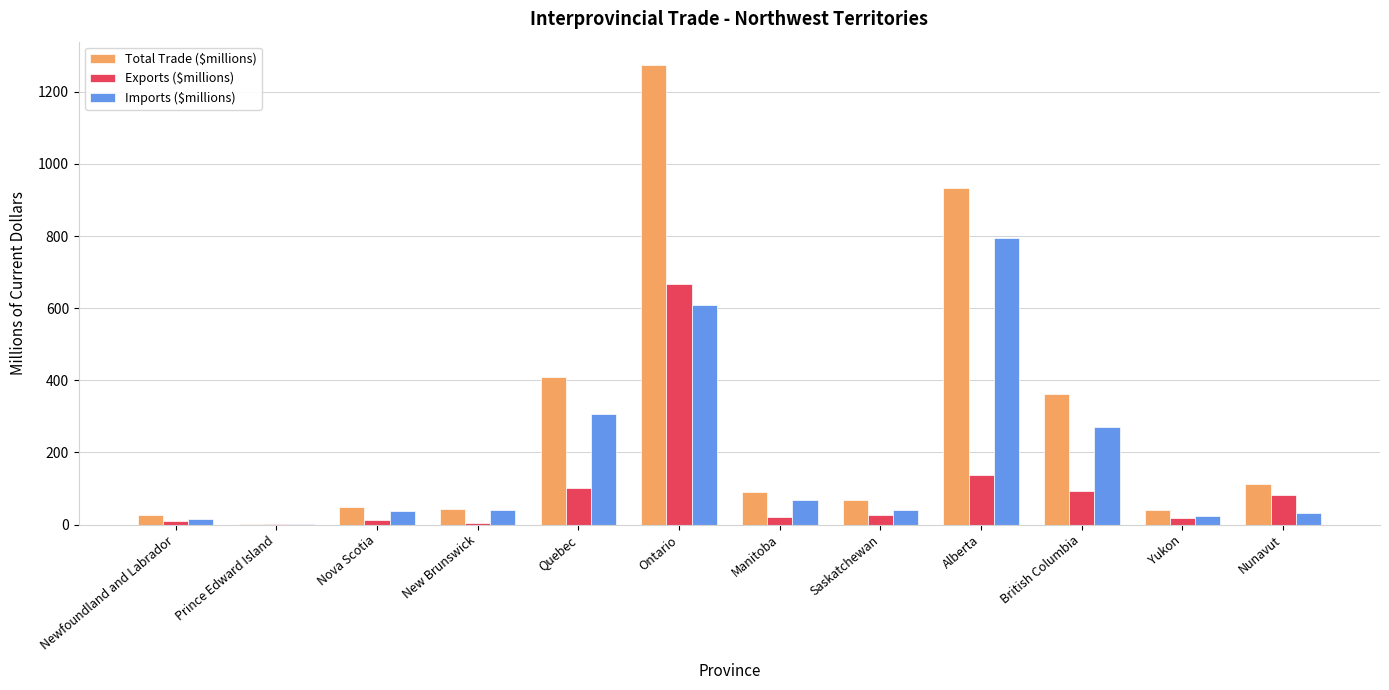

Count the number of data series in this chart.

3